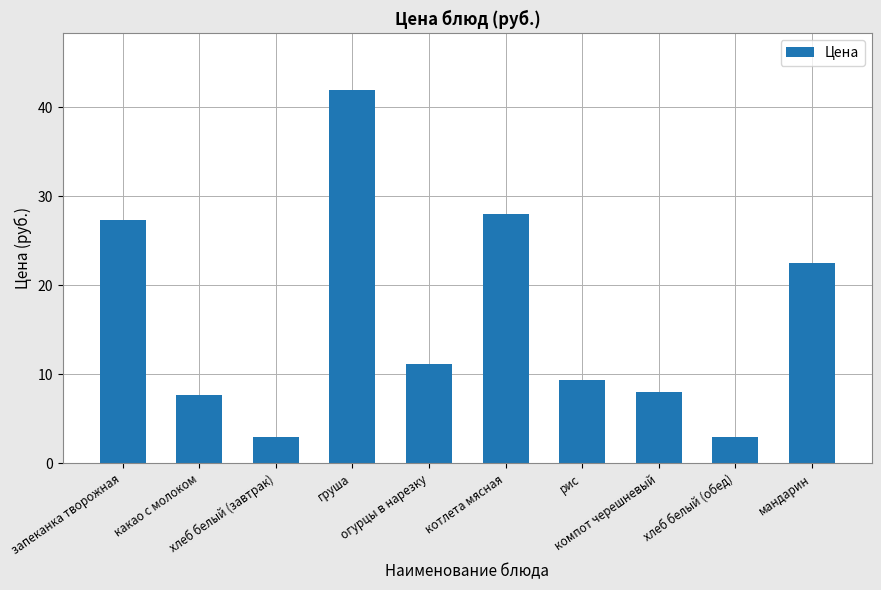

Approximately how many times larger is the value at компот черешневый compared to рис?

0.9